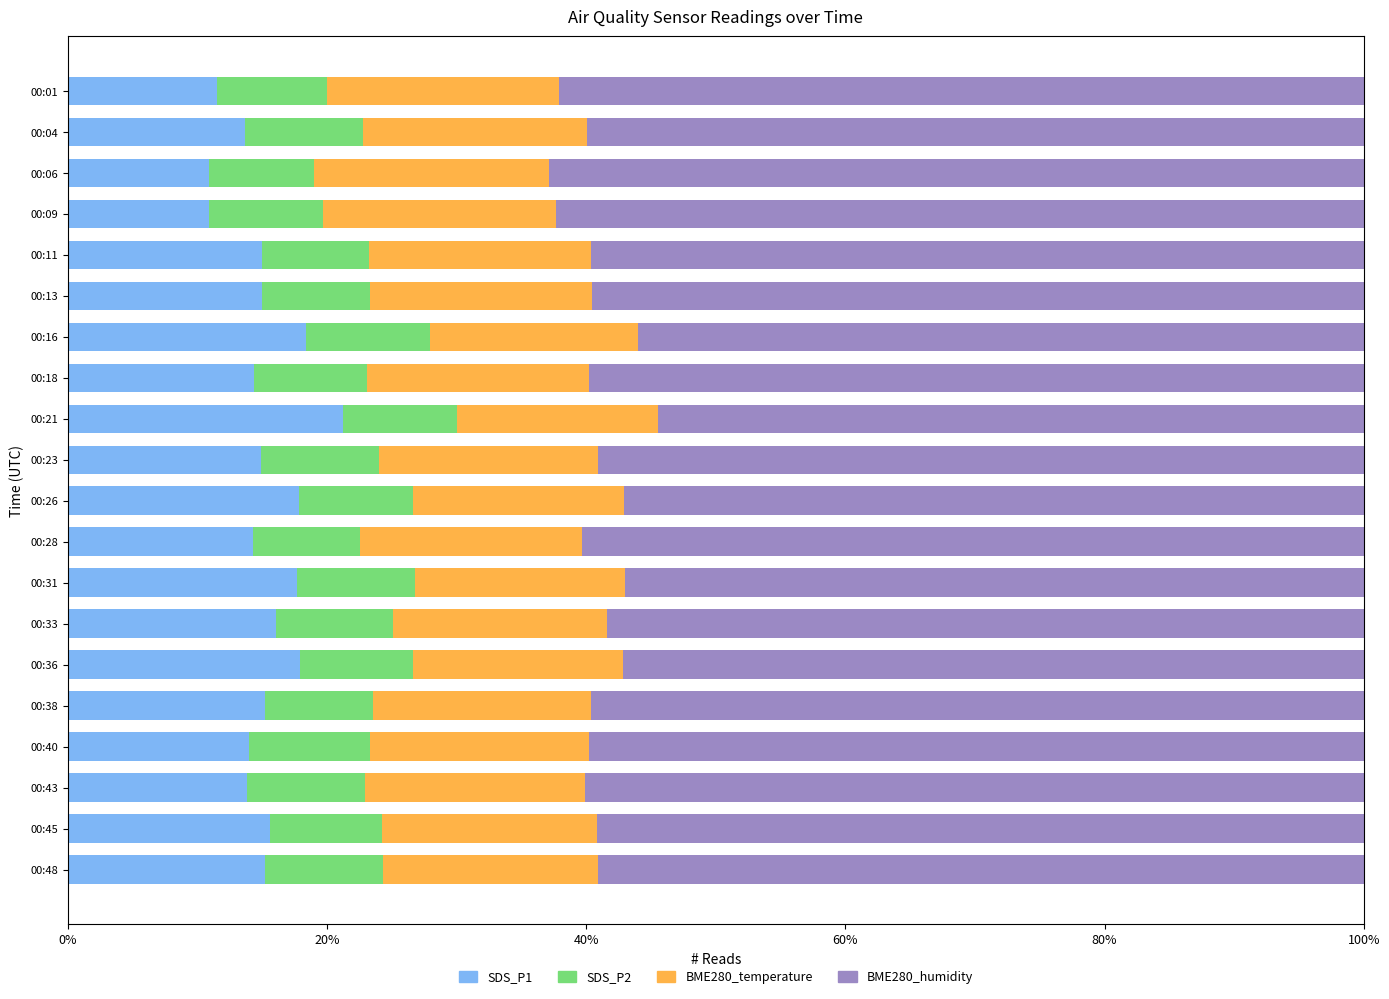

How many distinct data groups are displayed?

4